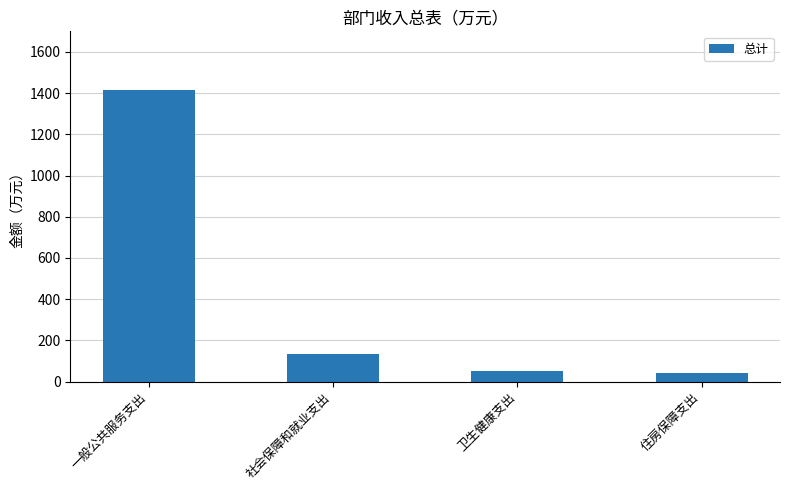

Count the number of data series in this chart.

1